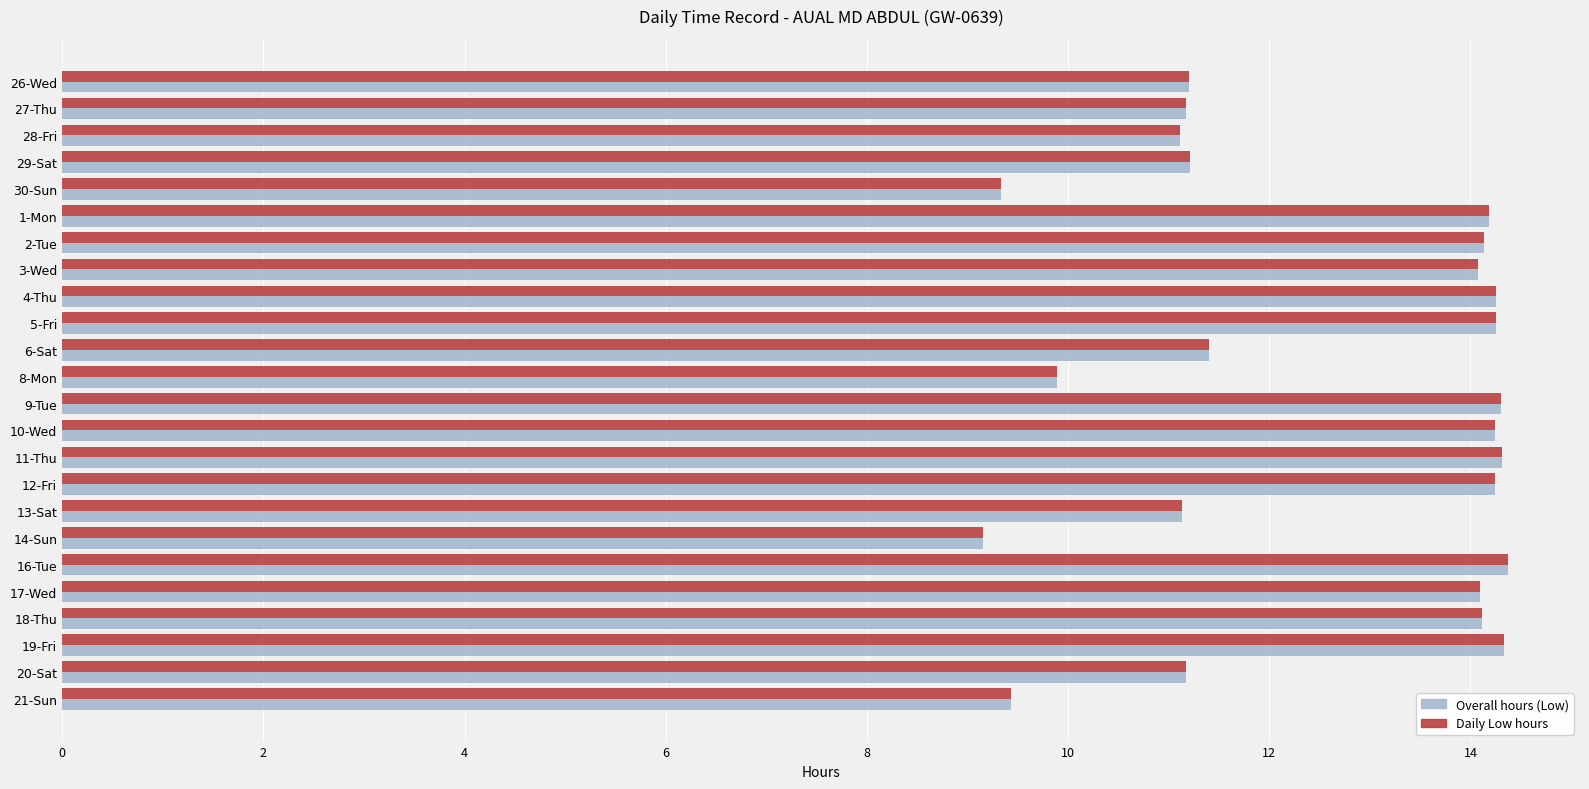

How many data points in Overall hours (Low) are less than 14?

11